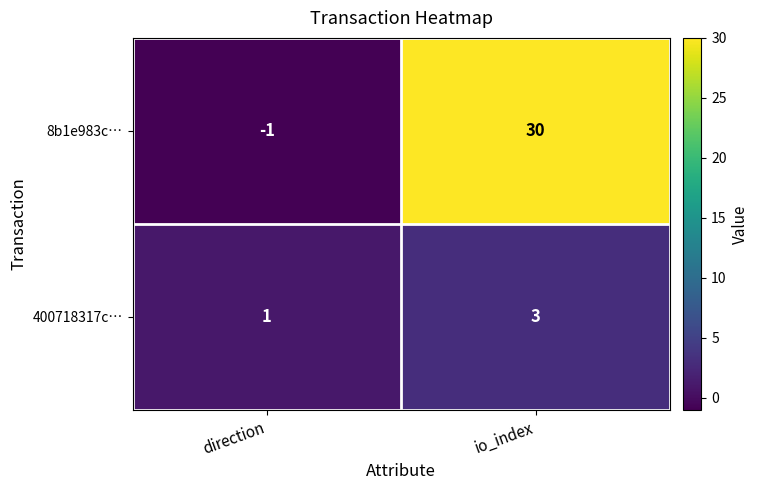

Which series has the largest total across all categories?

8b1e983c…